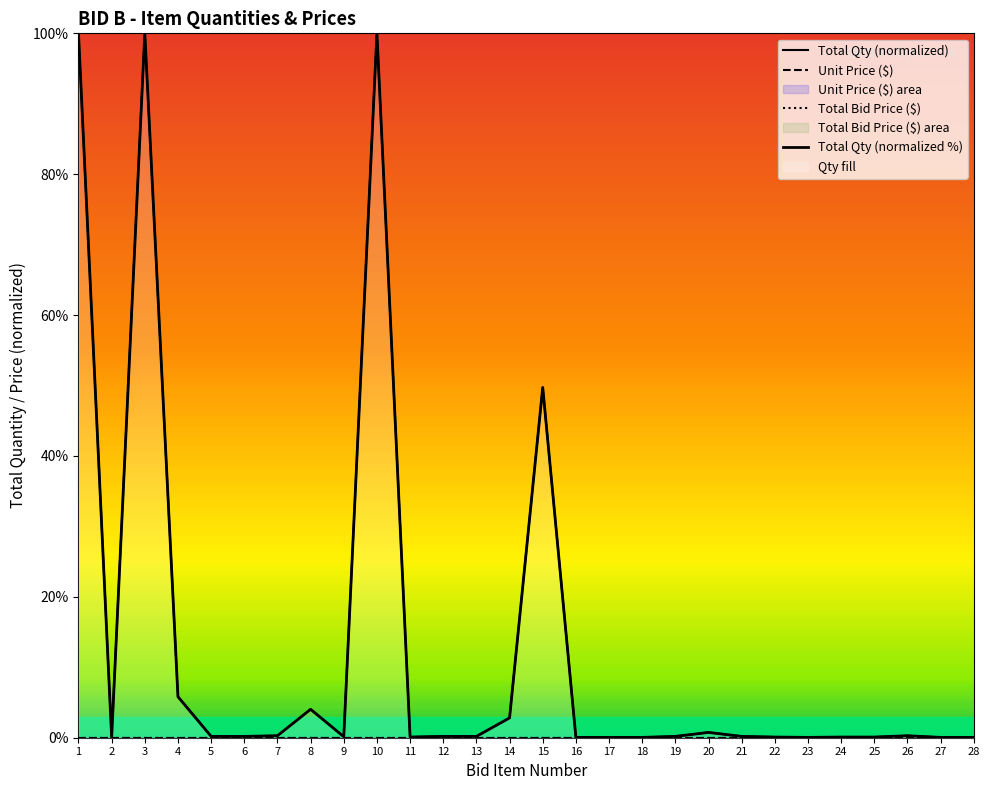

Which series has the largest total across all categories?

Total Qty (normalized)